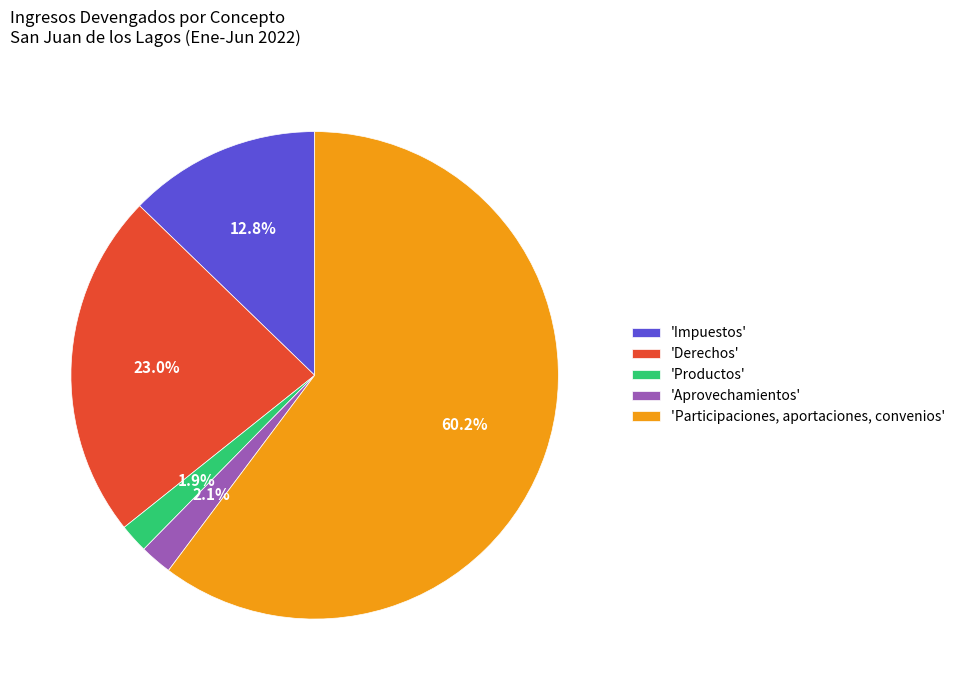

Is there any slice that represents more than half of the pie?

Yes